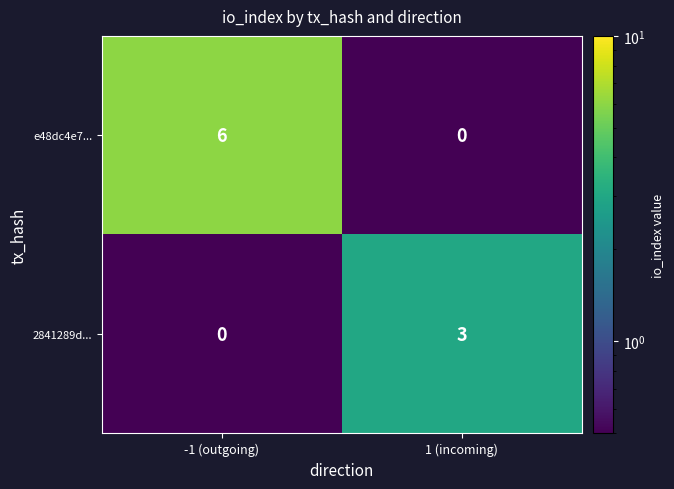

At which label does 2841289d... reach its peak?

1 (incoming)